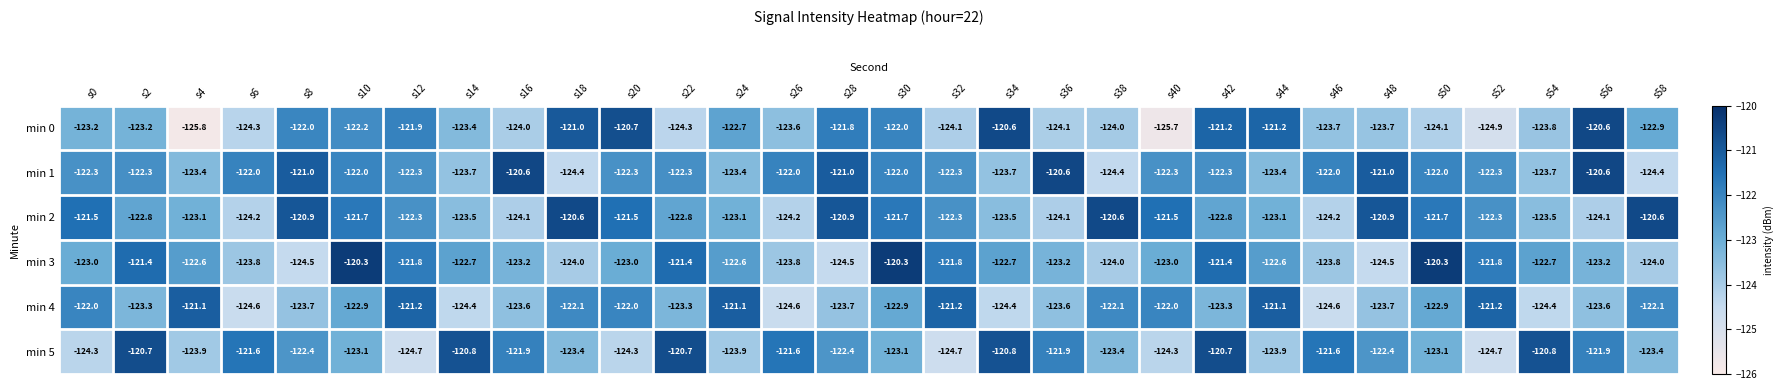

At which label does min 5 first exceed -122?

s2